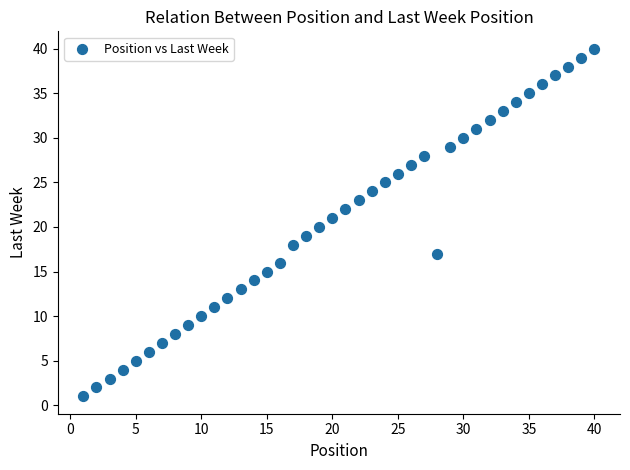

What is the range of Y values (max minus min)?

39